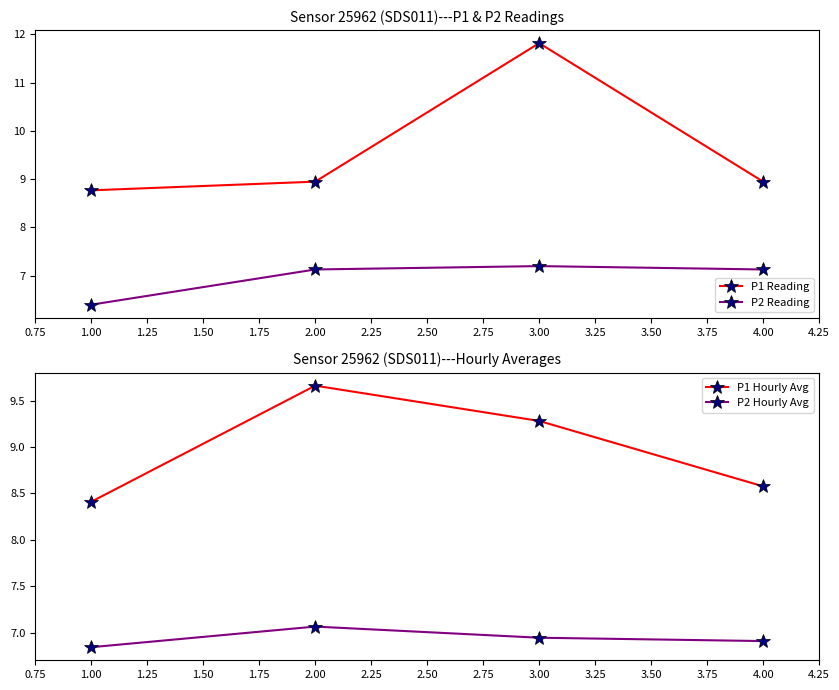

Which category has the highest value in the P2 Hourly Avg series?

2.00